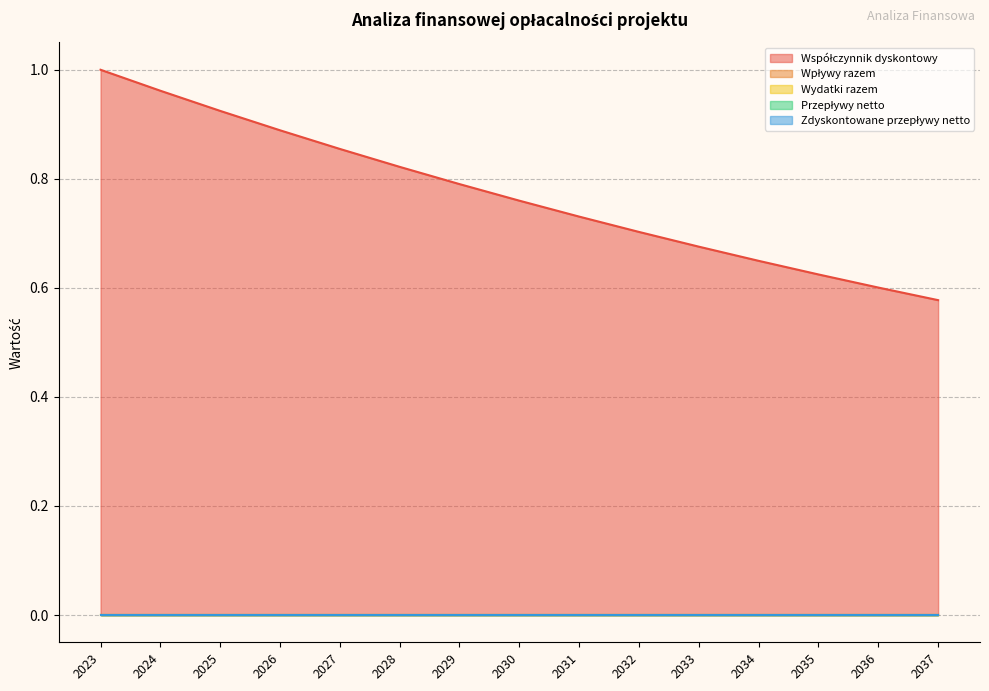

Between 2031 and 2033, which is larger?

2031